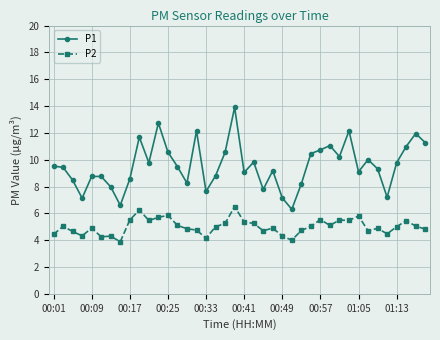

What is the maximum value for P2?

6.5